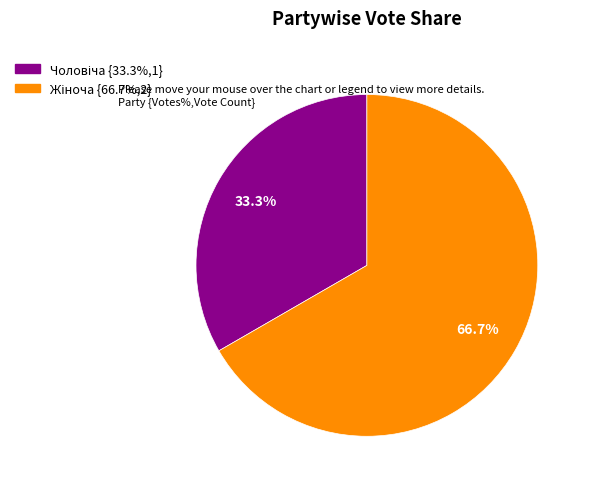

Does any single category account for the majority?

Yes